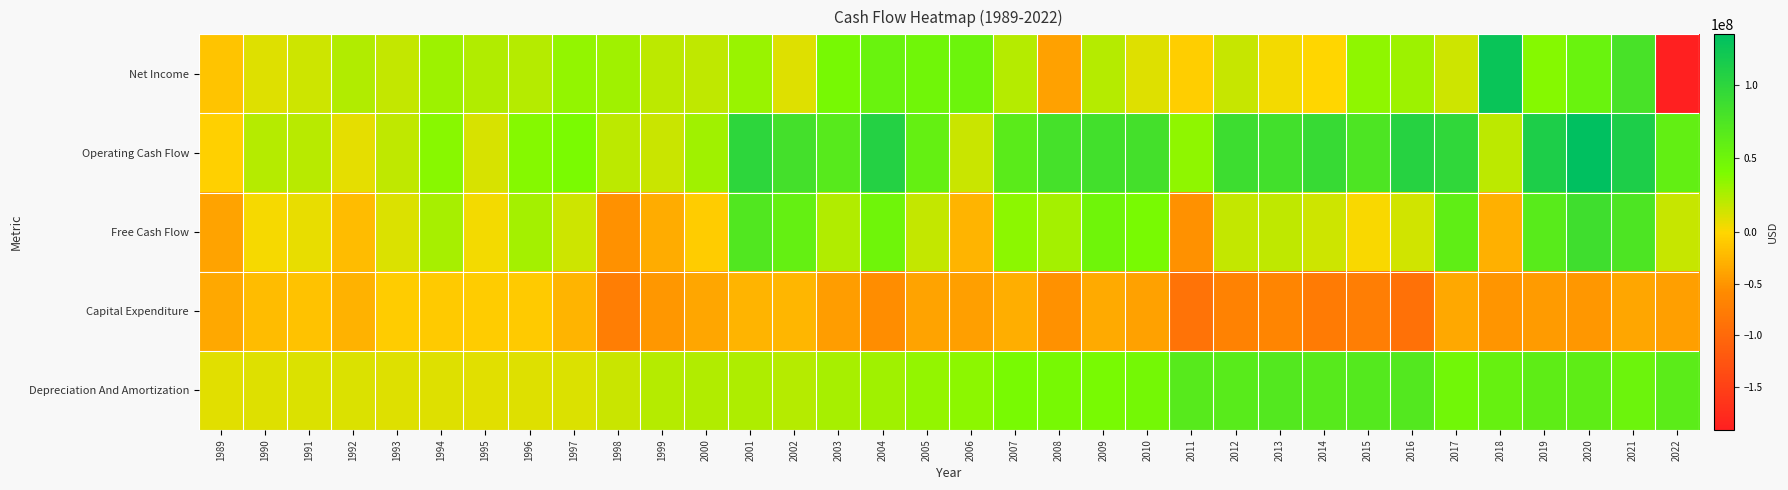

What is the total value across all series at 1989?

-87000000